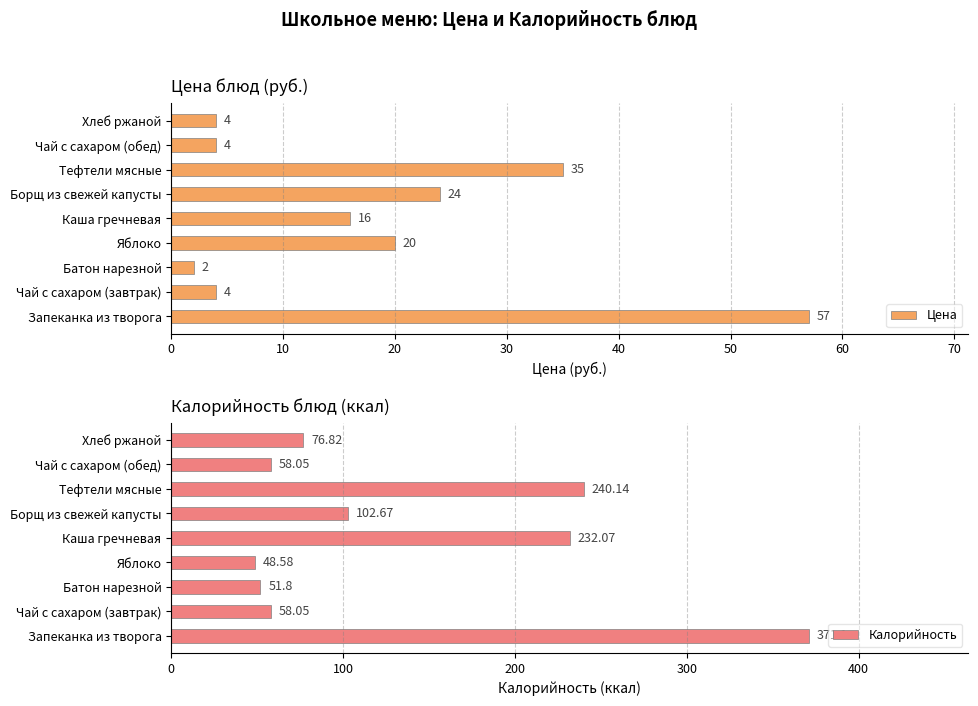

At how many categories does at least one series exceed 317?

1